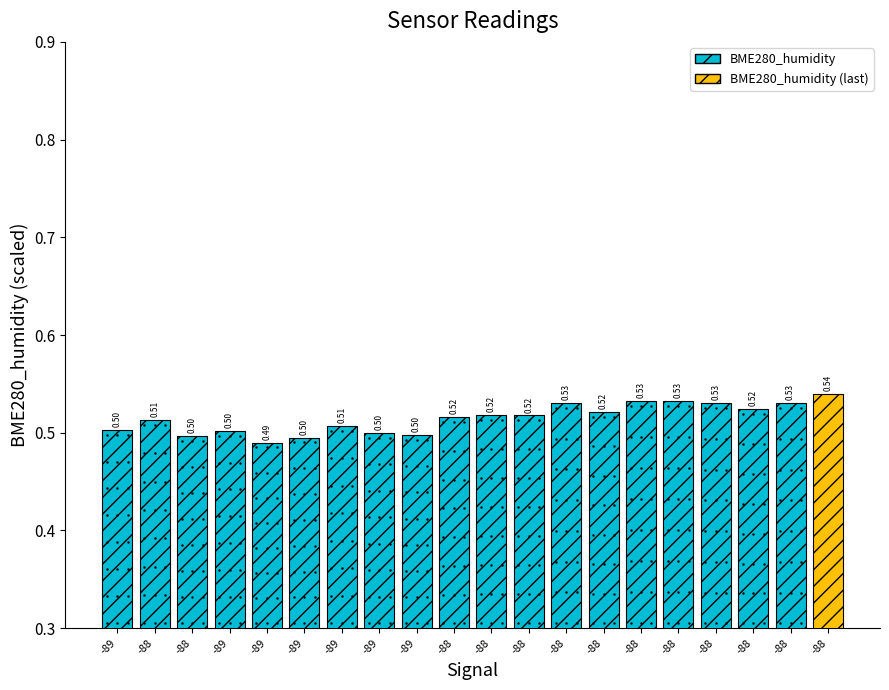

True or false: the data shows 0.5 at -89.

True